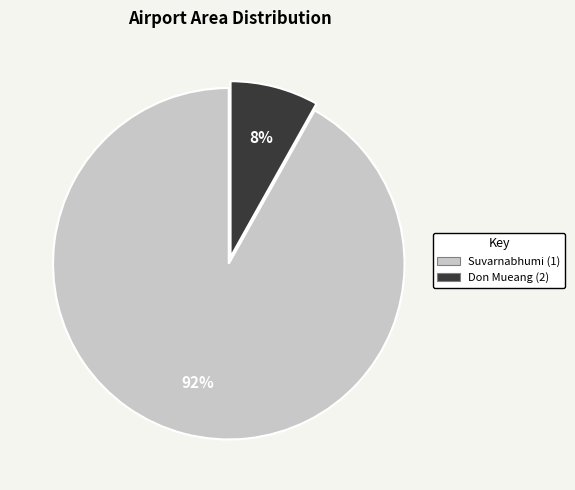

True or false: Don Mueang (2) accounts for 1% of the total.

False